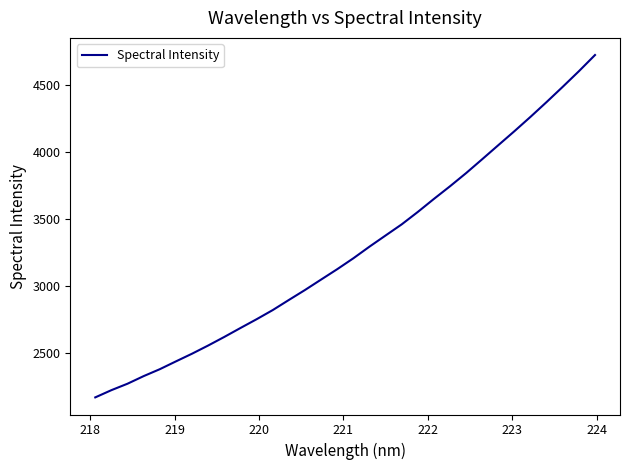

Count the number of categories in the chart.

32